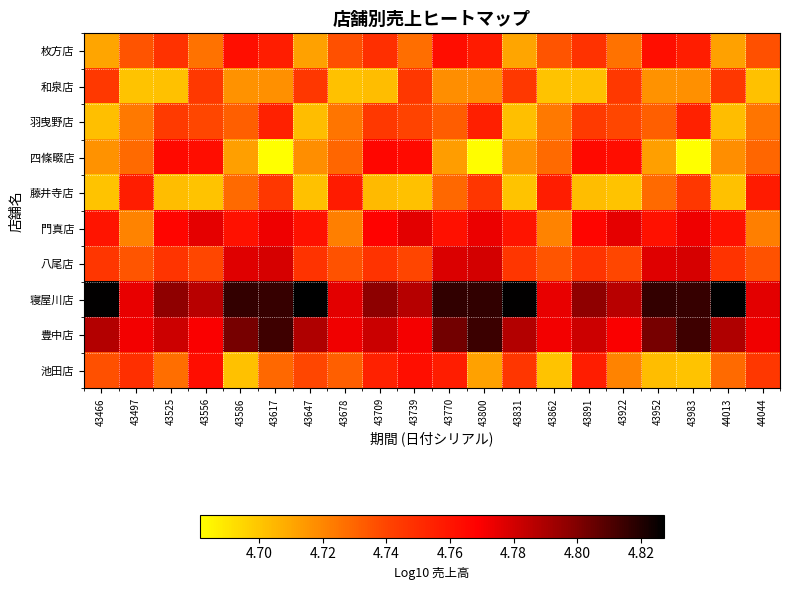

Reading left to right, transcribe all the data shown in this chart.

枚方店: 43466=4.7	43497=4.7	43525=4.7	43556=4.7	43586=4.8	43617=4.8	43647=4.7	43678=4.7	43709=4.7	43739=4.7	43770=4.8	43800=4.8	43831=4.7	43862=4.7	43891=4.7	43922=4.7	43952=4.8	43983=4.8	44013=4.7	44044=4.7
和泉店: 43466=4.7	43497=4.7	43525=4.7	43556=4.7	43586=4.7	43617=4.7	43647=4.7	43678=4.7	43709=4.7	43739=4.7	43770=4.7	43800=4.7	43831=4.7	43862=4.7	43891=4.7	43922=4.7	43952=4.7	43983=4.7	44013=4.7	44044=4.7
羽曳野店: 43466=4.7	43497=4.7	43525=4.7	43556=4.7	43586=4.7	43617=4.8	43647=4.7	43678=4.7	43709=4.7	43739=4.7	43770=4.7	43800=4.8	43831=4.7	43862=4.7	43891=4.7	43922=4.7	43952=4.7	43983=4.8	44013=4.7	44044=4.7
四條畷店: 43466=4.7	43497=4.7	43525=4.8	43556=4.8	43586=4.7	43617=4.7	43647=4.7	43678=4.7	43709=4.8	43739=4.8	43770=4.7	43800=4.7	43831=4.7	43862=4.7	43891=4.8	43922=4.8	43952=4.7	43983=4.7	44013=4.7	44044=4.7
藤井寺店: 43466=4.7	43497=4.8	43525=4.7	43556=4.7	43586=4.7	43617=4.7	43647=4.7	43678=4.8	43709=4.7	43739=4.7	43770=4.7	43800=4.7	43831=4.7	43862=4.8	43891=4.7	43922=4.7	43952=4.7	43983=4.7	44013=4.7	44044=4.8
門真店: 43466=4.8	43497=4.7	43525=4.8	43556=4.8	43586=4.8	43617=4.8	43647=4.8	43678=4.7	43709=4.8	43739=4.8	43770=4.8	43800=4.8	43831=4.8	43862=4.7	43891=4.8	43922=4.8	43952=4.8	43983=4.8	44013=4.8	44044=4.7
八尾店: 43466=4.7	43497=4.7	43525=4.7	43556=4.7	43586=4.8	43617=4.8	43647=4.7	43678=4.7	43709=4.7	43739=4.7	43770=4.8	43800=4.8	43831=4.7	43862=4.7	43891=4.7	43922=4.7	43952=4.8	43983=4.8	44013=4.7	44044=4.7
寝屋川店: 43466=4.8	43497=4.8	43525=4.8	43556=4.8	43586=4.8	43617=4.8	43647=4.8	43678=4.8	43709=4.8	43739=4.8	43770=4.8	43800=4.8	43831=4.8	43862=4.8	43891=4.8	43922=4.8	43952=4.8	43983=4.8	44013=4.8	44044=4.8
豊中店: 43466=4.8	43497=4.8	43525=4.8	43556=4.8	43586=4.8	43617=4.8	43647=4.8	43678=4.8	43709=4.8	43739=4.8	43770=4.8	43800=4.8	43831=4.8	43862=4.8	43891=4.8	43922=4.8	43952=4.8	43983=4.8	44013=4.8	44044=4.8
池田店: 43466=4.7	43497=4.7	43525=4.7	43556=4.8	43586=4.7	43617=4.7	43647=4.7	43678=4.7	43709=4.8	43739=4.8	43770=4.8	43800=4.7	43831=4.7	43862=4.7	43891=4.8	43922=4.7	43952=4.7	43983=4.7	44013=4.7	44044=4.7